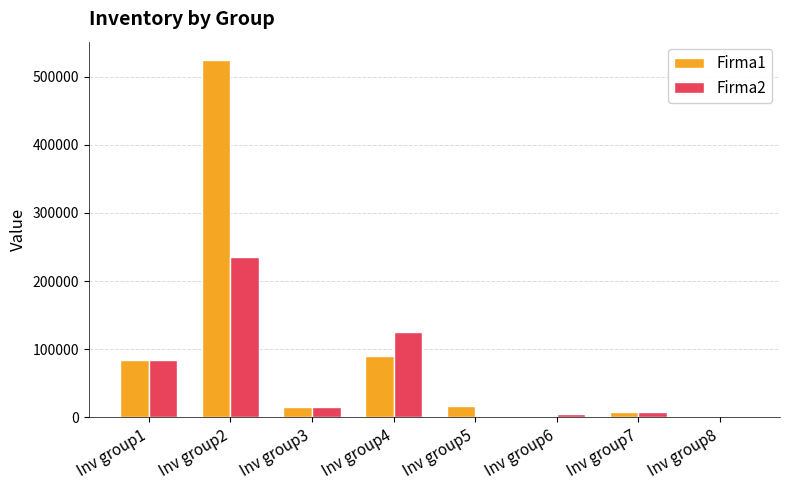

Which label corresponds to the largest value in the chart?

Inv group2